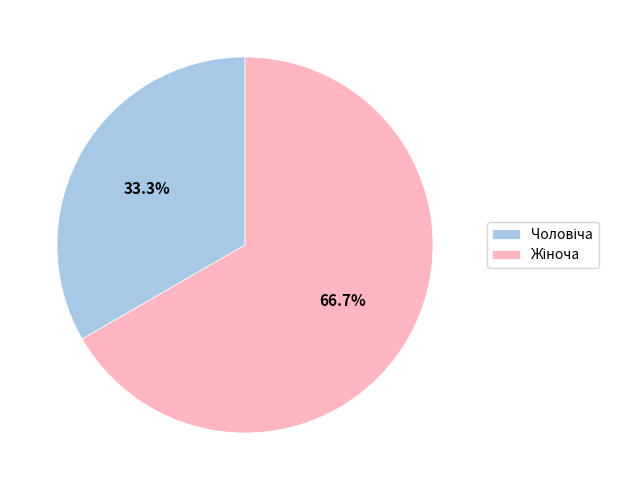

How many segments does this pie chart have?

2